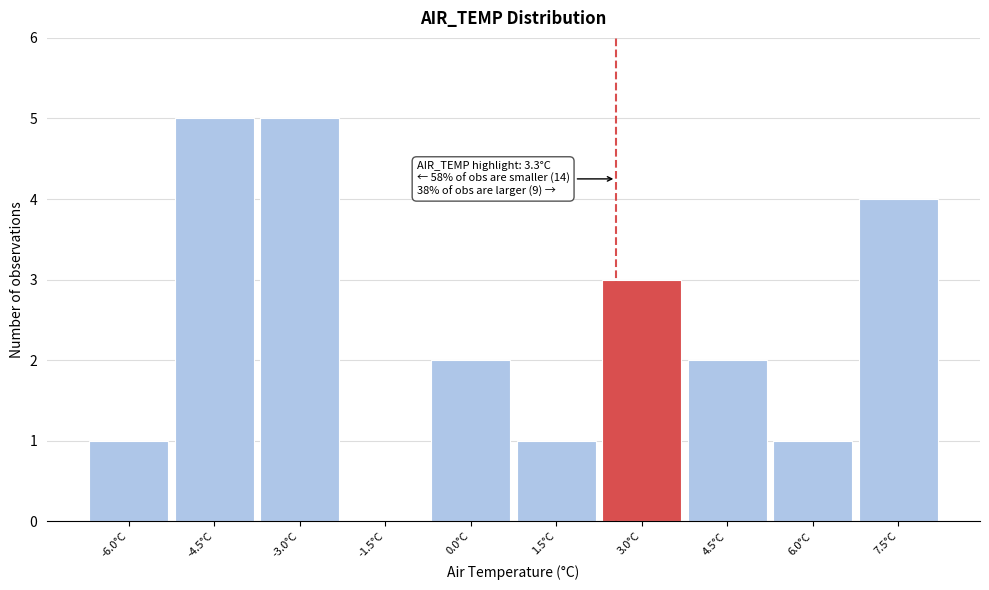

Reading left to right, list all the values displayed in this chart.

-6.0°C=1	-4.5°C=5	-3.0°C=5	-1.5°C=0	0.0°C=2	1.5°C=1	3.0°C=3	4.5°C=2	6.0°C=1	7.5°C=4